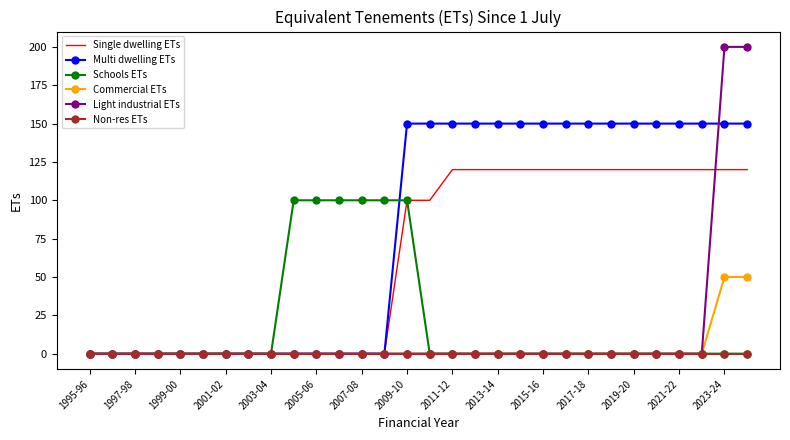

What are all the series names shown in the legend?

Single dwelling ETs, Multi dwelling ETs, Schools ETs, Commercial ETs, Light industrial ETs, Non-res ETs